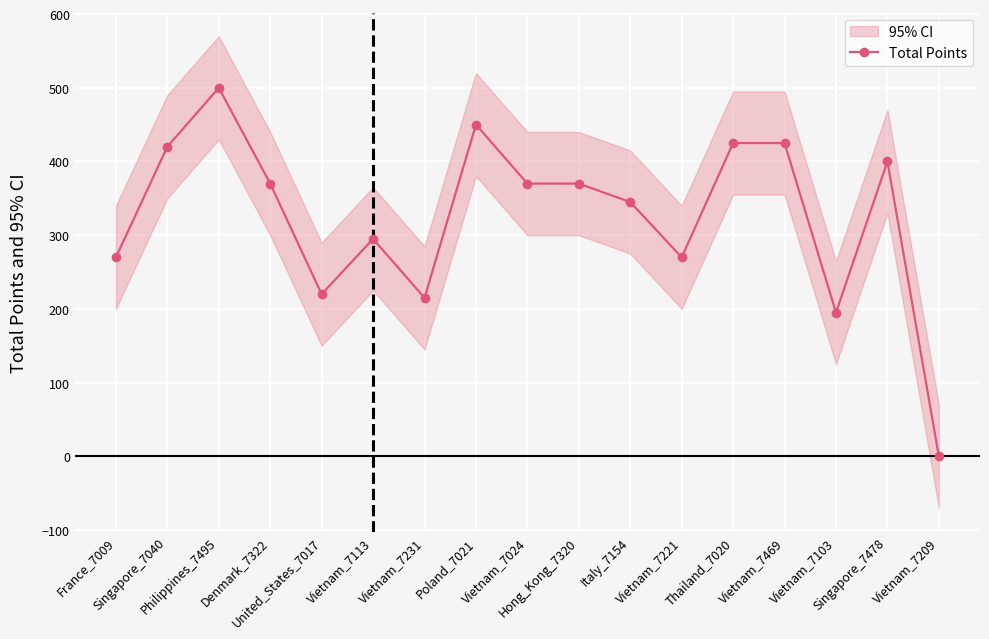

What is the value of the 14th point from the left?

425